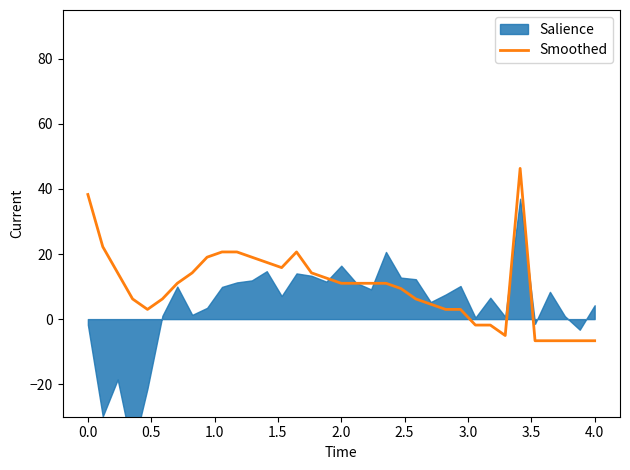

True or false: Smoothed has a value of 55.0 at 0.0.

False